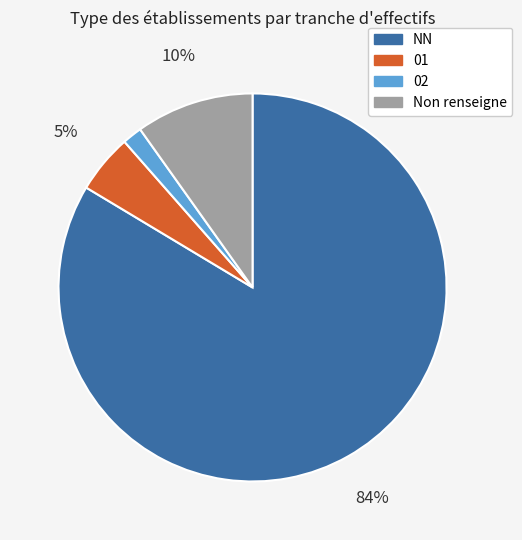

To the nearest percent, what is the average slice percentage?

25%